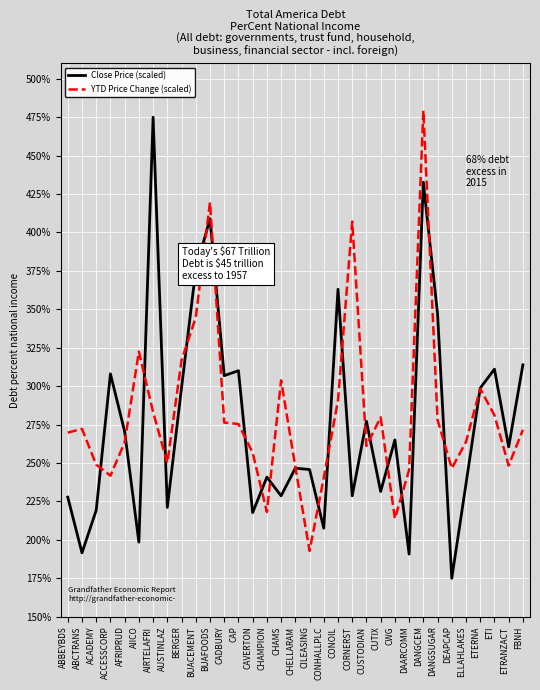

What are all the series names shown in the legend?

Close Price (scaled), YTD Price Change (scaled)